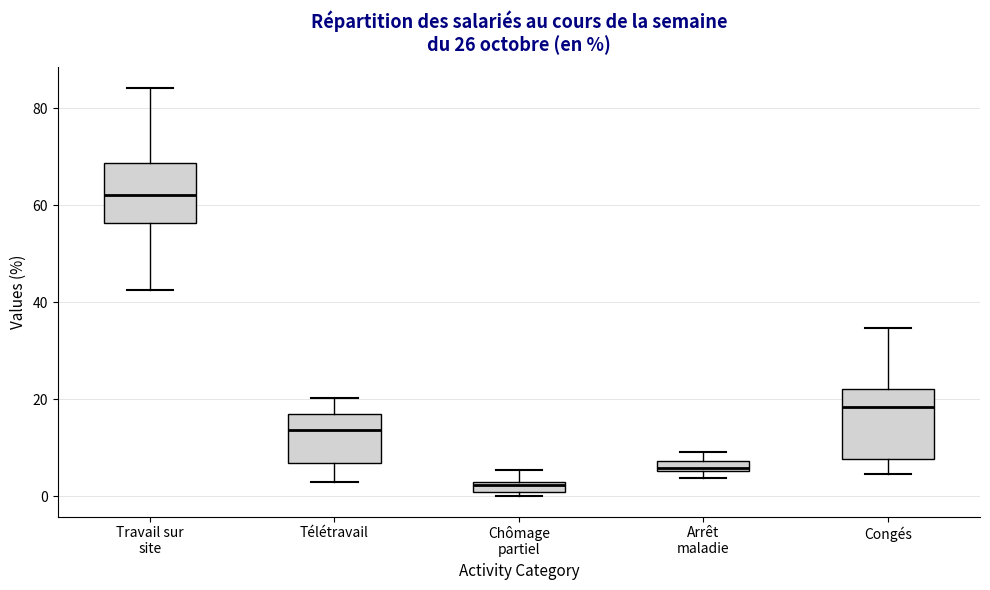

Comparing the boxes themselves (not the whiskers), which one is the tallest?

Congés